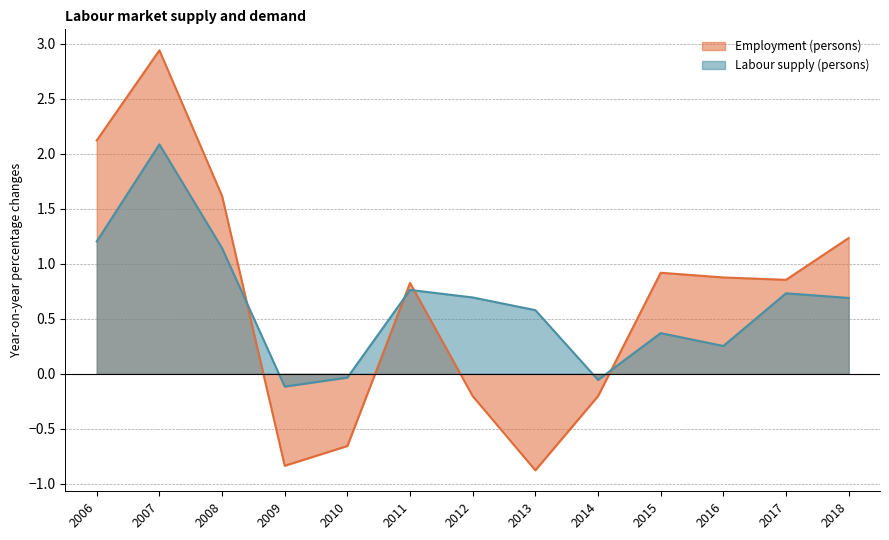

The Labour supply (persons) series shows 1.2 at 2006. True or false?

True